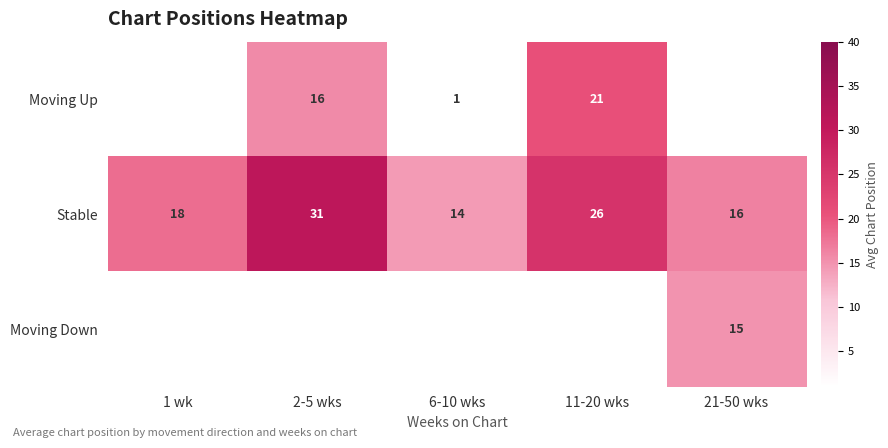

What is the smallest value displayed?

1.0